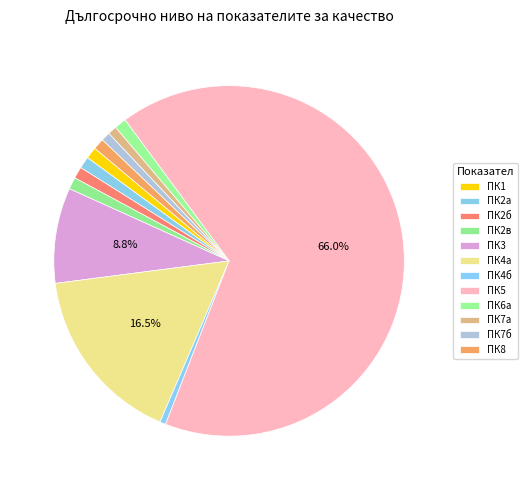

Rank the categories by value from highest to lowest.

ПК5, ПК4а, ПК3, ПК2в, ПК6a, ПК1, ПК2а, ПК2б, ПК8, ПК7а, ПК7б, ПК4б